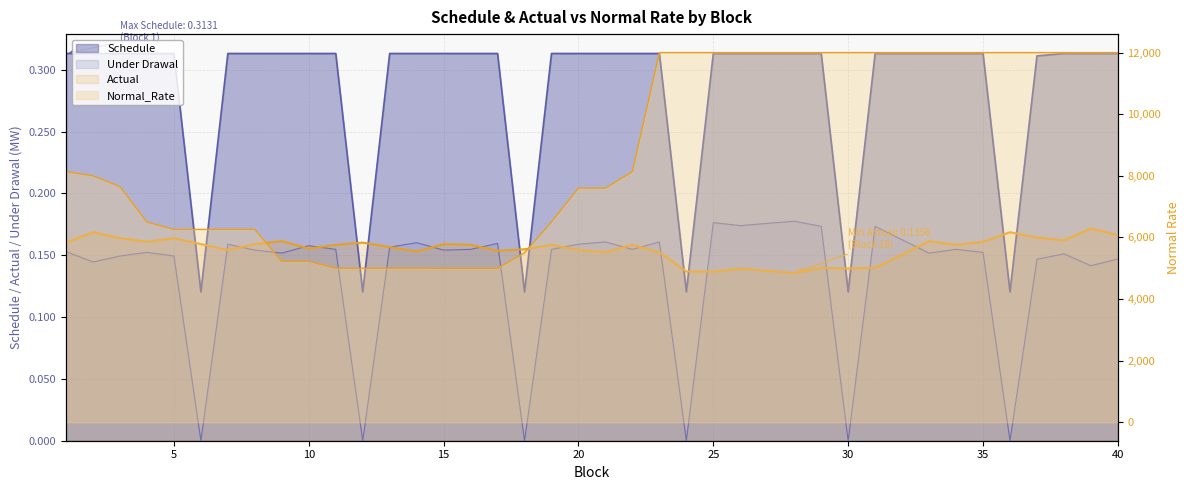

Reading left to right, extract all data points from this chart.

Schedule line: 0.3	0.3	0.3	0.3	0.3	0.1	0.3	0.3	0.3	0.3	0.3	0.1	0.3	0.3	0.3	0.3	0.3	0.1	0.3	0.3	0.3	0.3	0.3	0.1	0.3	0.3	0.3	0.3	0.3	0.1	0.3	0.3	0.3	0.3	0.3	0.1	0.3	0.3	0.3	0.3
Under Drawal line: 0.2	0.1	0.1	0.2	0.1	0.0	0.2	0.2	0.2	0.2	0.2	0.0	0.2	0.2	0.2	0.2	0.2	0.0	0.2	0.2	0.2	0.2	0.2	0.0	0.2	0.2	0.2	0.2	0.2	0.0	0.2	0.2	0.2	0.2	0.2	0.0	0.1	0.2	0.1	0.1
Actual line: 0.2	0.2	0.2	0.2	0.2	0.2	0.2	0.2	0.2	0.2	0.2	0.2	0.2	0.2	0.2	0.2	0.2	0.2	0.2	0.2	0.2	0.2	0.2	0.1	0.1	0.1	0.1	0.1	0.1	0.1	0.1	0.2	0.2	0.2	0.2	0.2	0.2	0.2	0.2	0.2
Normal_Rate line: 8138.0	7999.2	7650.1	6500.3	6260.8	6260.6	6260.5	6260.6	5223.7	5223.6	5000.6	5000.4	5000.6	5000.4	5000.2	5000.2	5000.2	5500.1	6500.8	7600.6	7600.9	8137.6	12000.0	12000.0	12000.0	12000.0	12000.0	12000.0	12000.0	12000.0	12000.0	12000.0	12000.0	12000.0	12000.0	12000.0	12000.0	12000.0	12000.0	12000.0